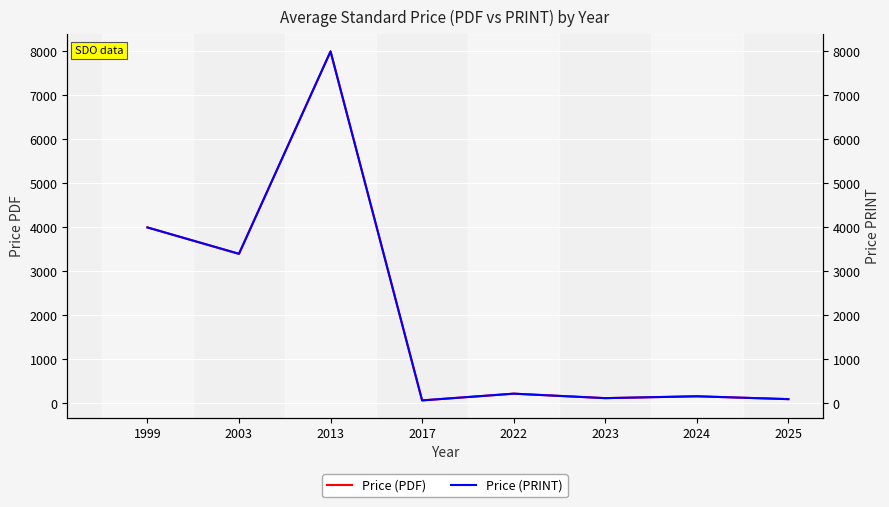

At how many categories does at least one series exceed 4256?

1